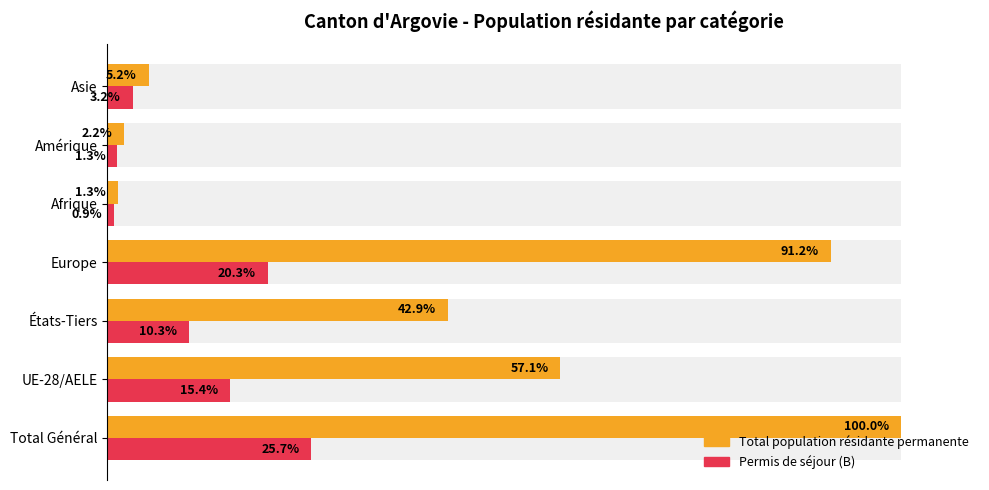

What is the average value of the Permis de séjour (B) series?

11.0